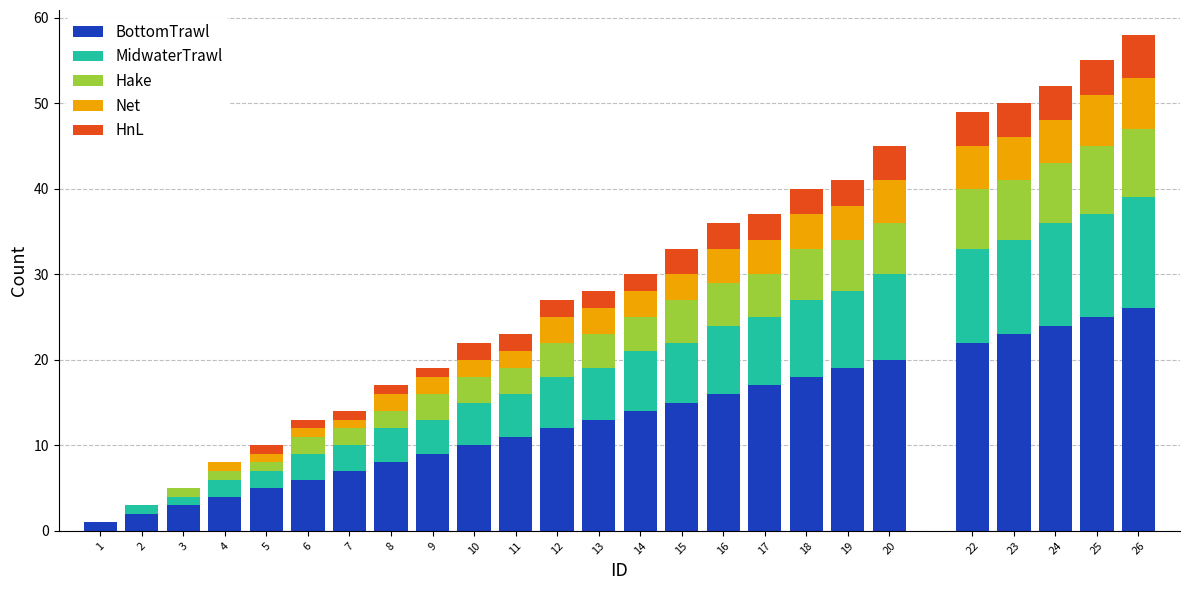

True or false: BottomTrawl has a value of 15 at 22.

False